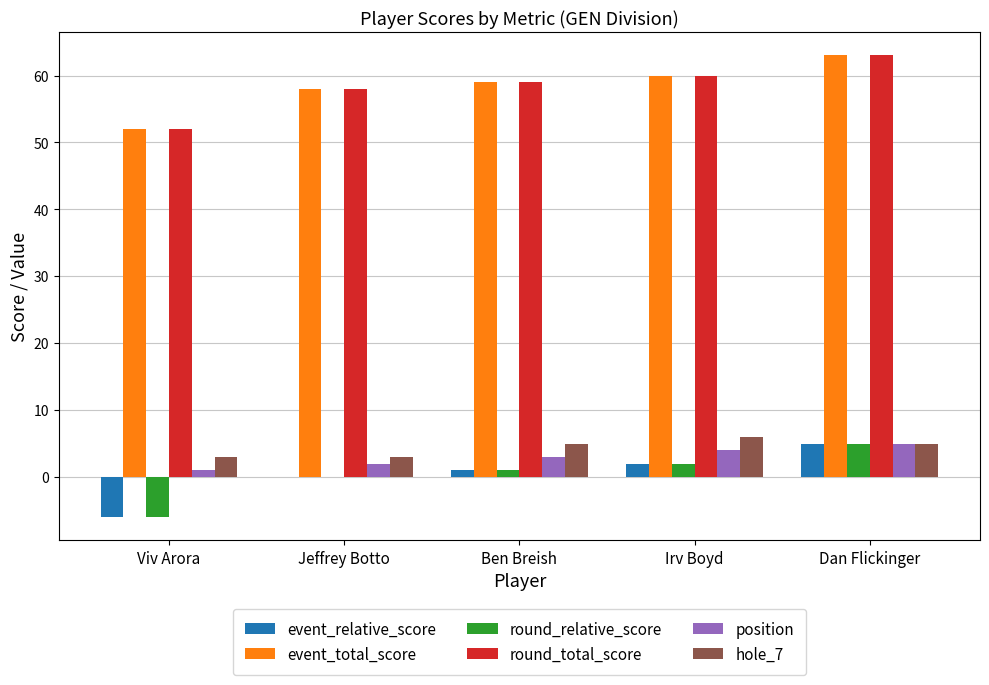

What are all the series names shown in the legend?

event_relative_score, event_total_score, round_relative_score, round_total_score, position, hole_7